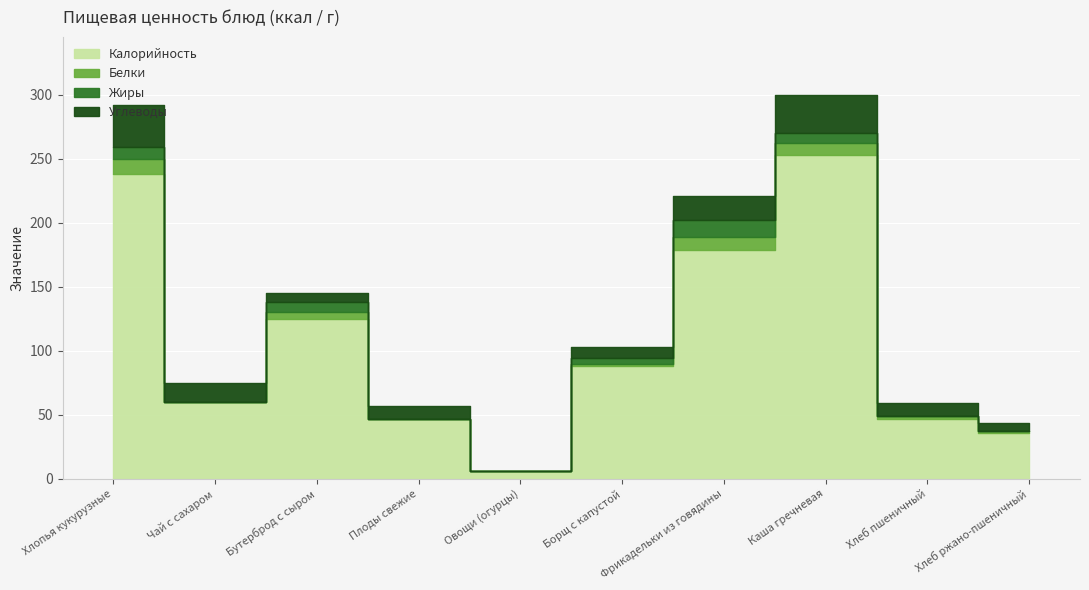

What is the label of the 6th point from the right?

Овощи (огурцы)